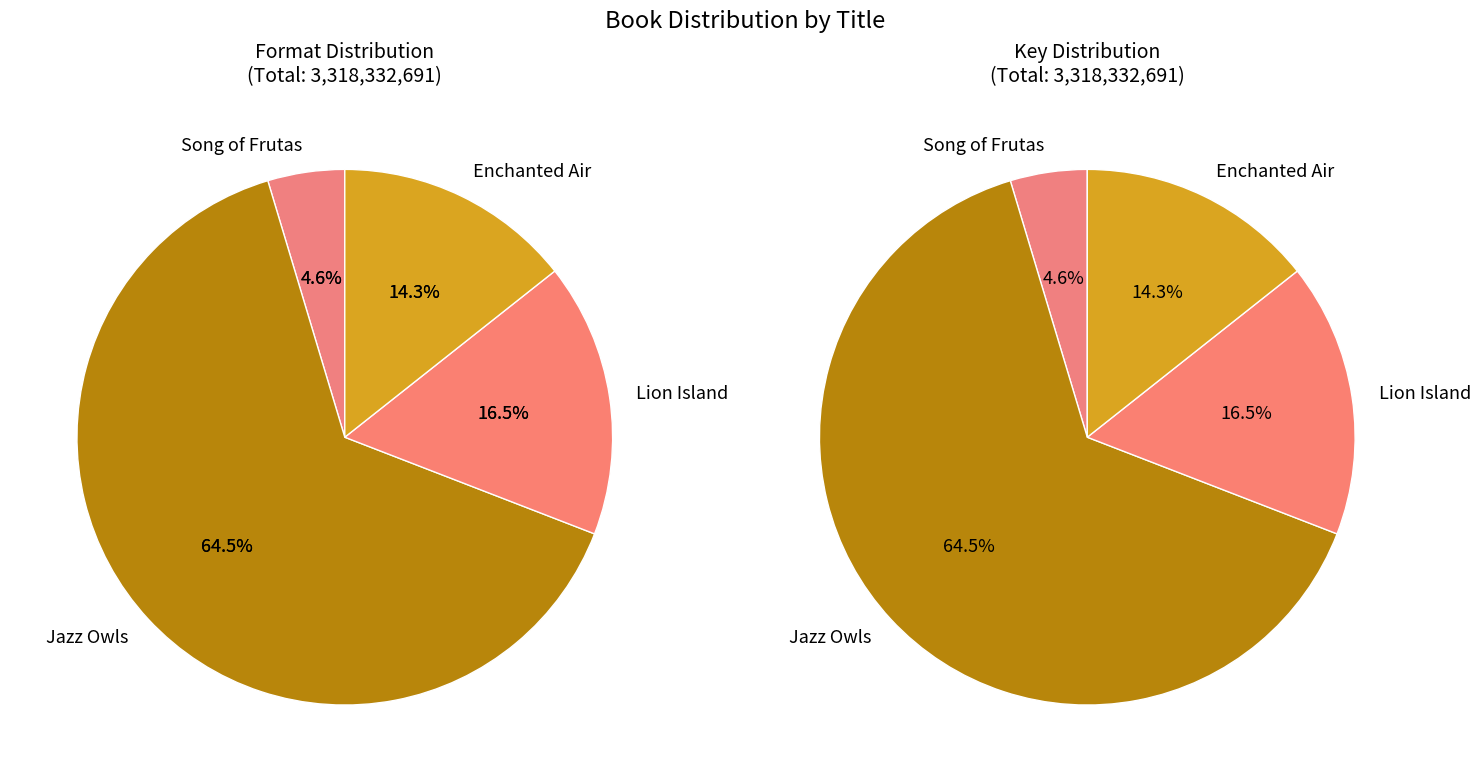

To the nearest percent, what is the combined percentage of Jazz Owls and Song of Frutas?

69%